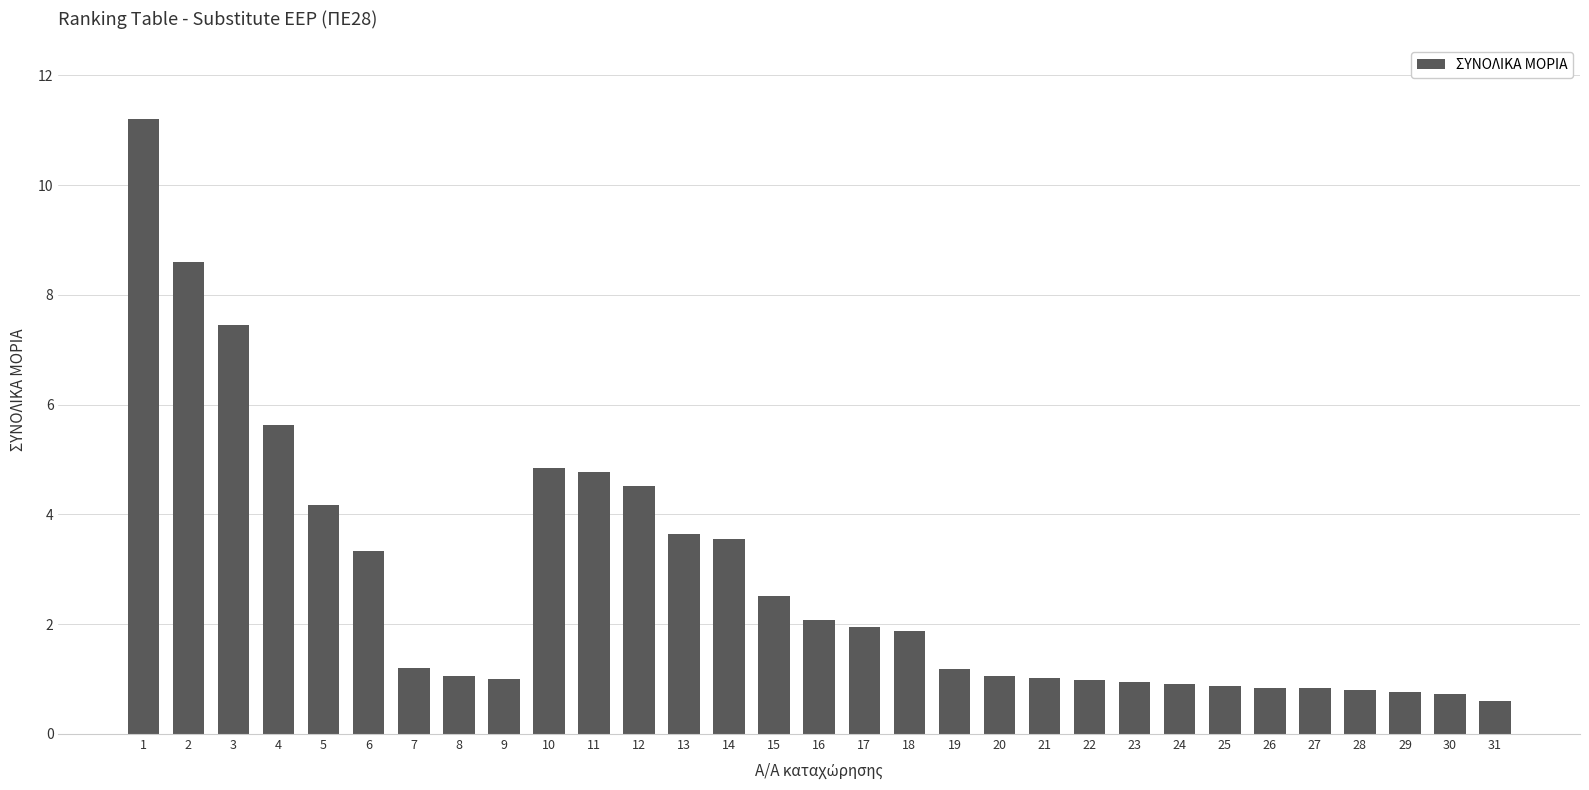

Count the number of data series in this chart.

1